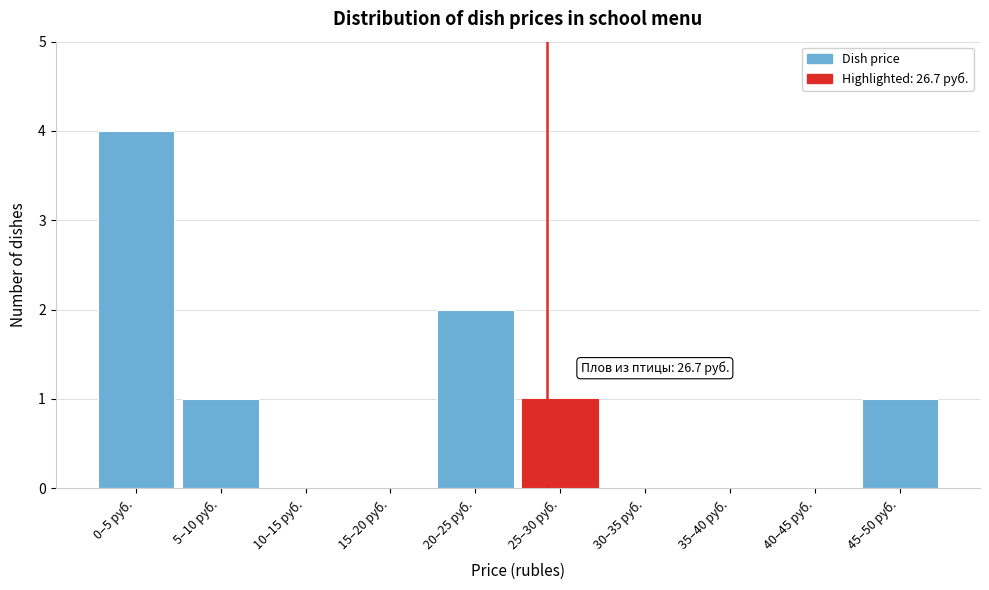

Reading right to left, list all the values displayed in this chart.

45–50 руб.=1	40–45 руб.=0	35–40 руб.=0	30–35 руб.=0	25–30 руб.=1	20–25 руб.=2	15–20 руб.=0	10–15 руб.=0	5–10 руб.=1	0–5 руб.=4